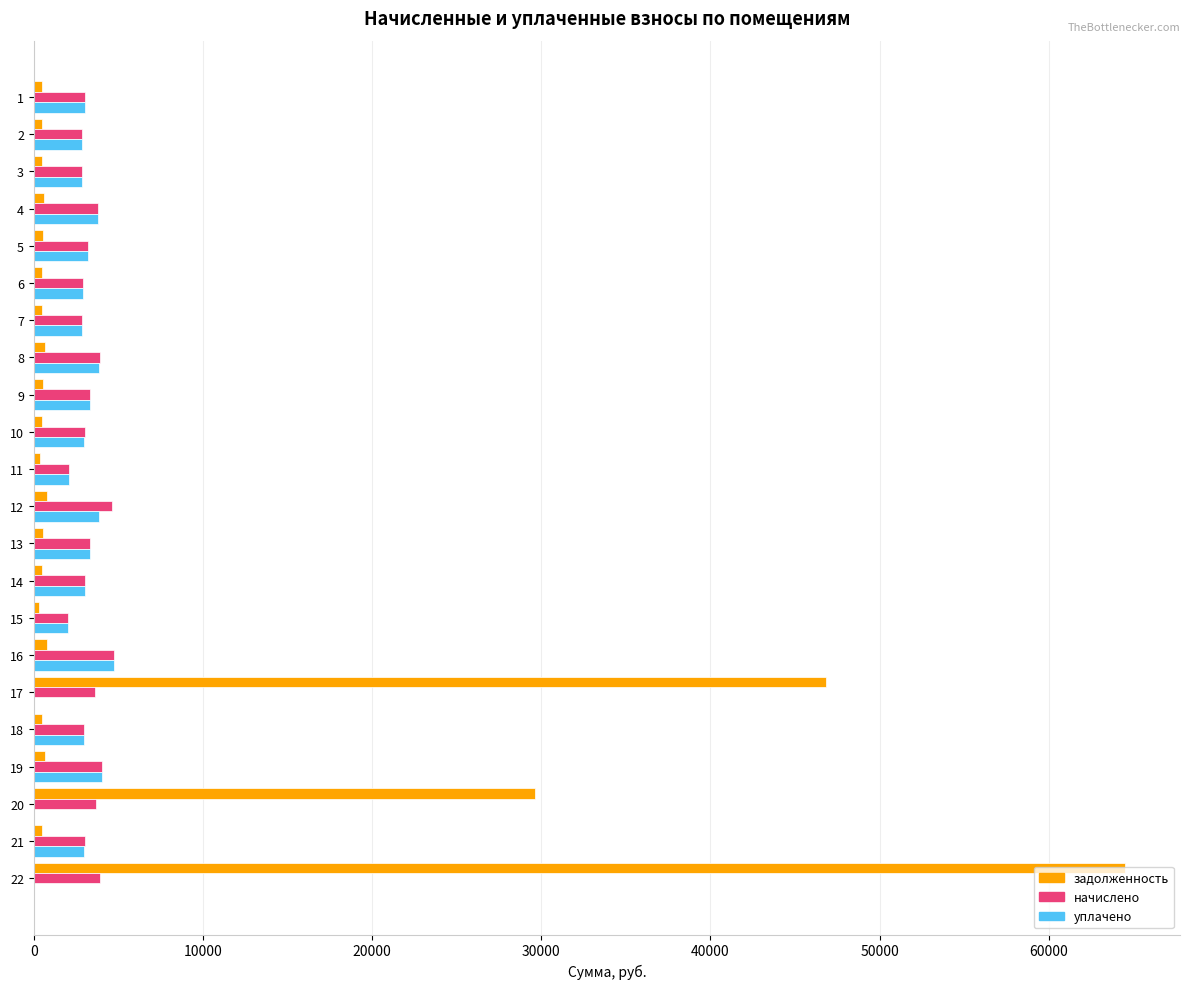

Count the number of categories in the chart.

22